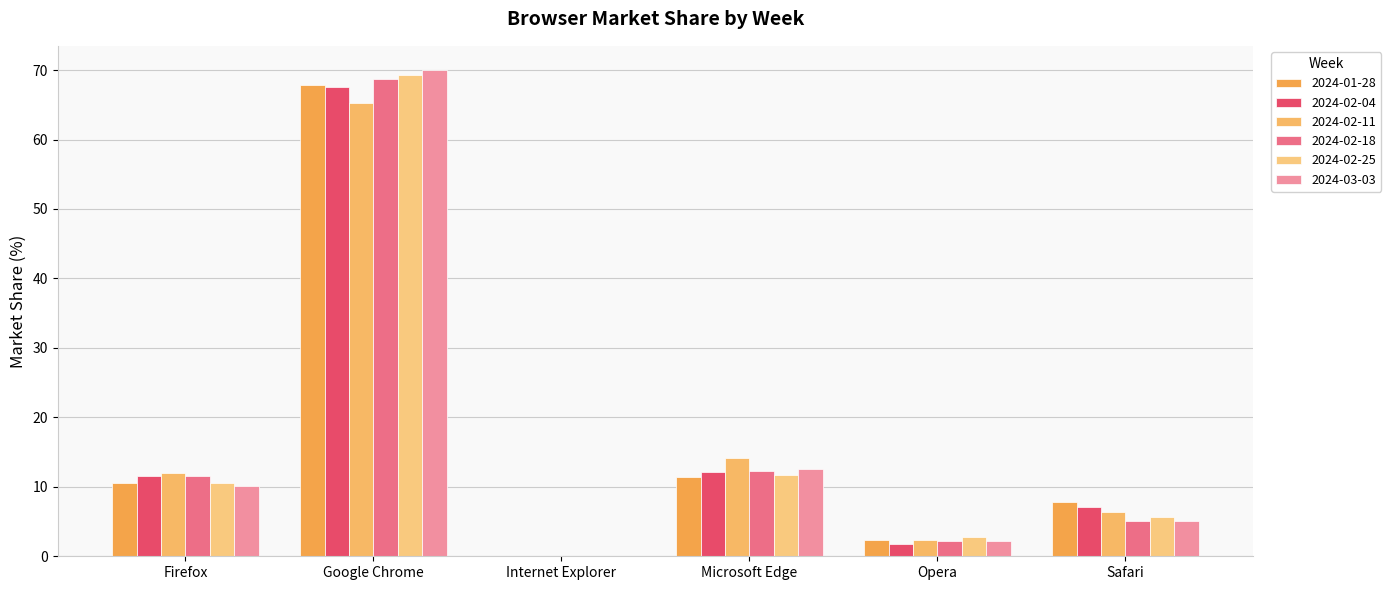

What is the label of the 1st bar from the left?

Firefox